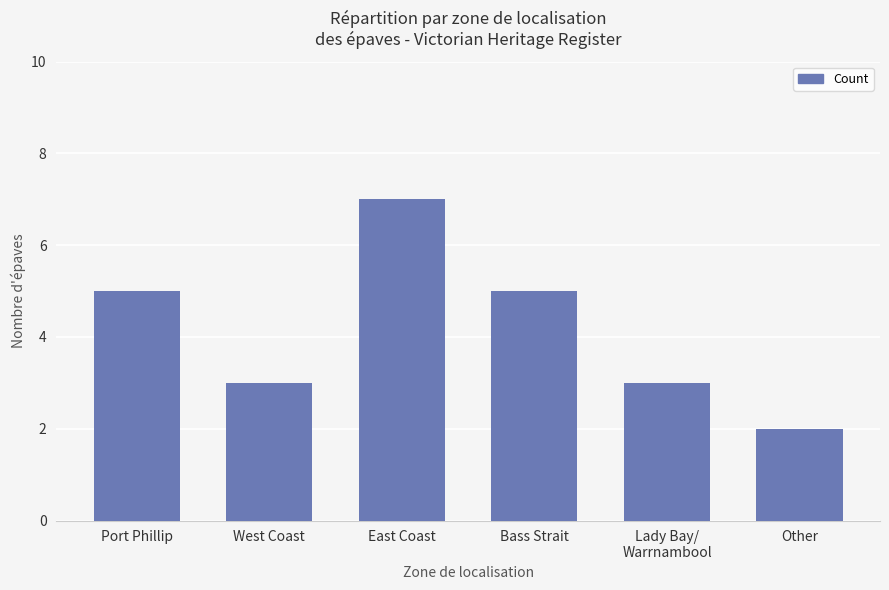

What is the average value?

4